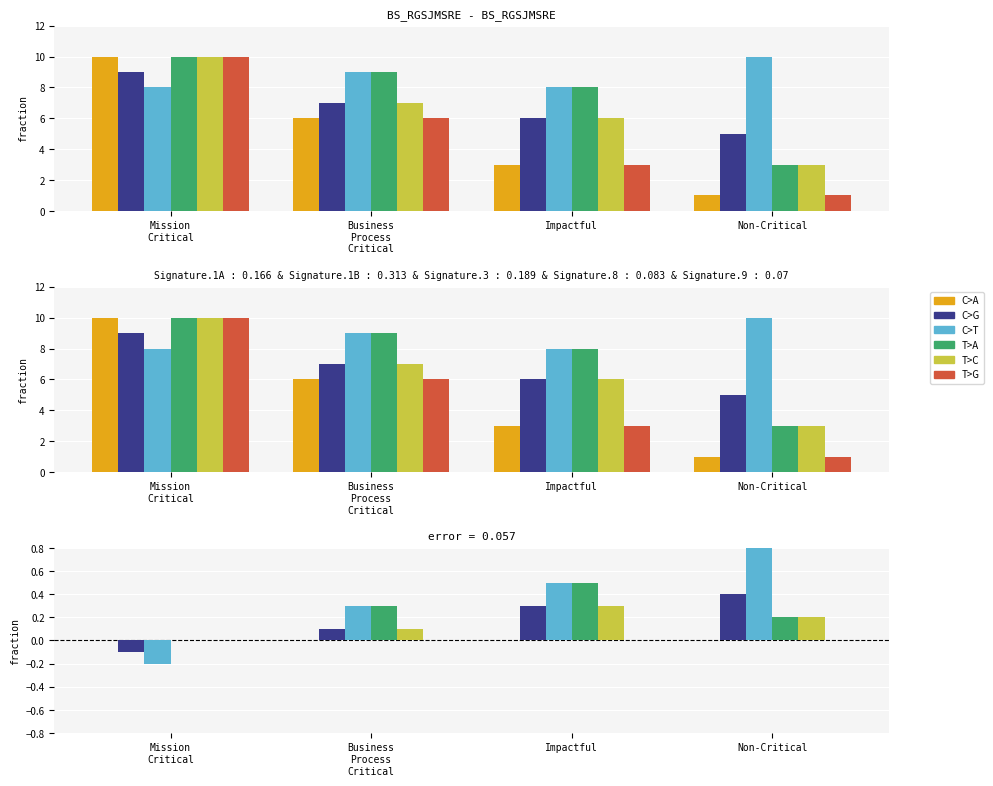

What is the total value across all series at Non-Critical?

1.7